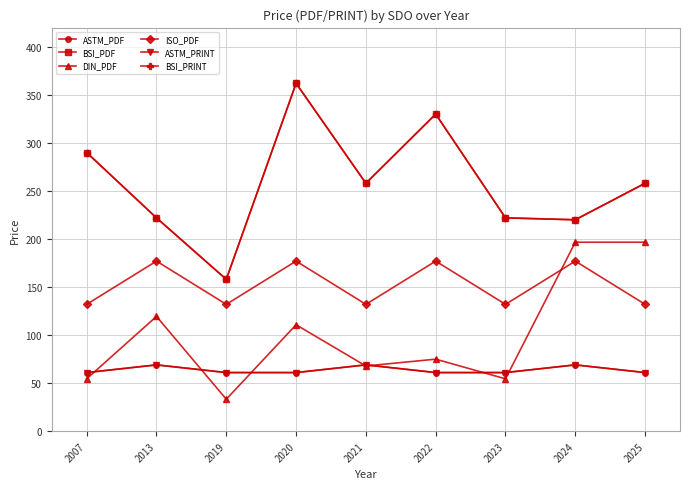

In ASTM_PDF, how many points are higher than both neighbors (excluding endpoints)?

3